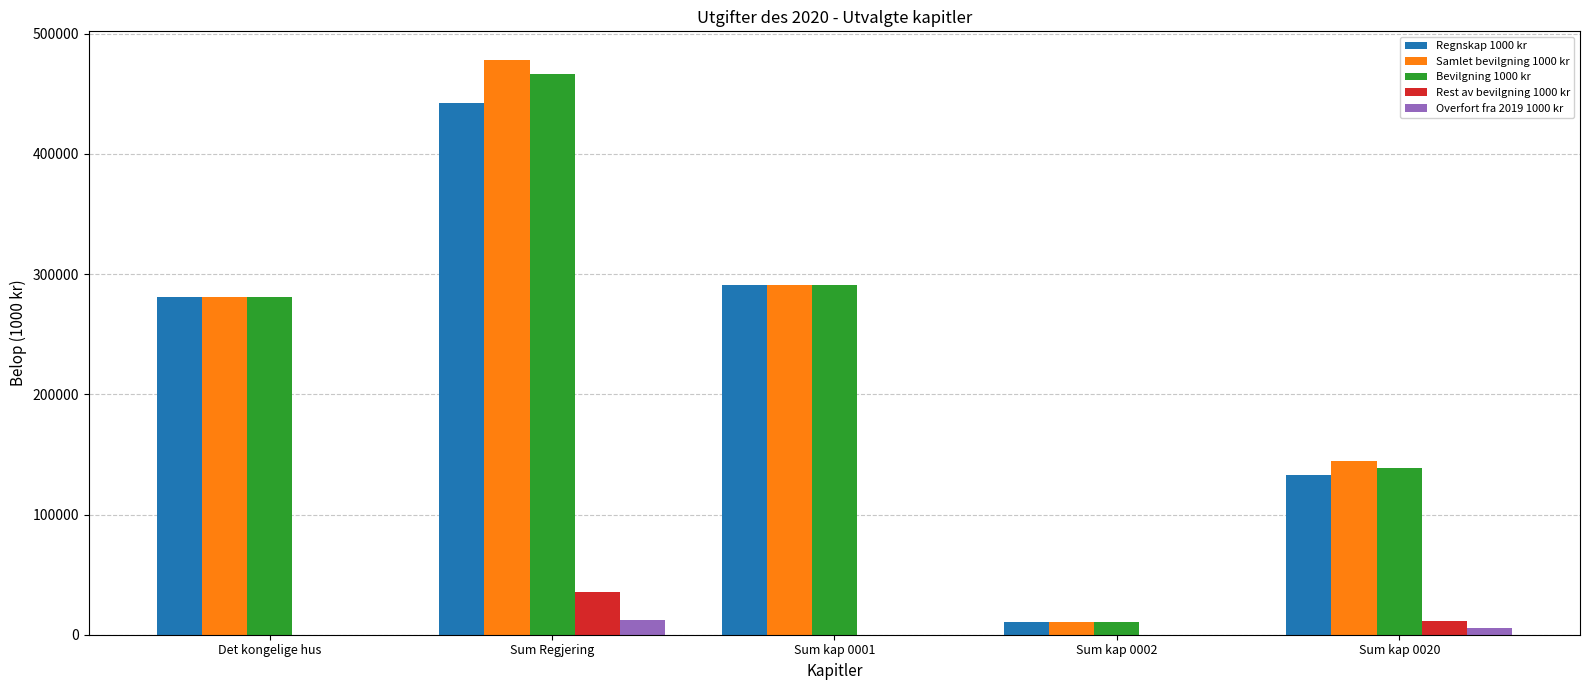

The value of Rest av bevilgning 1000 kr at Sum kap 0020 is 11381. True or false?

True